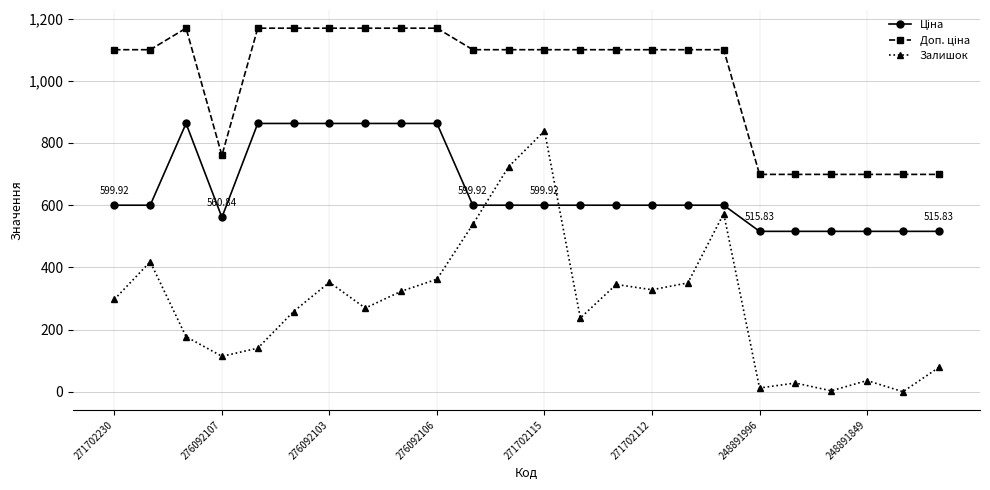

How many categories are shown in the chart?

24